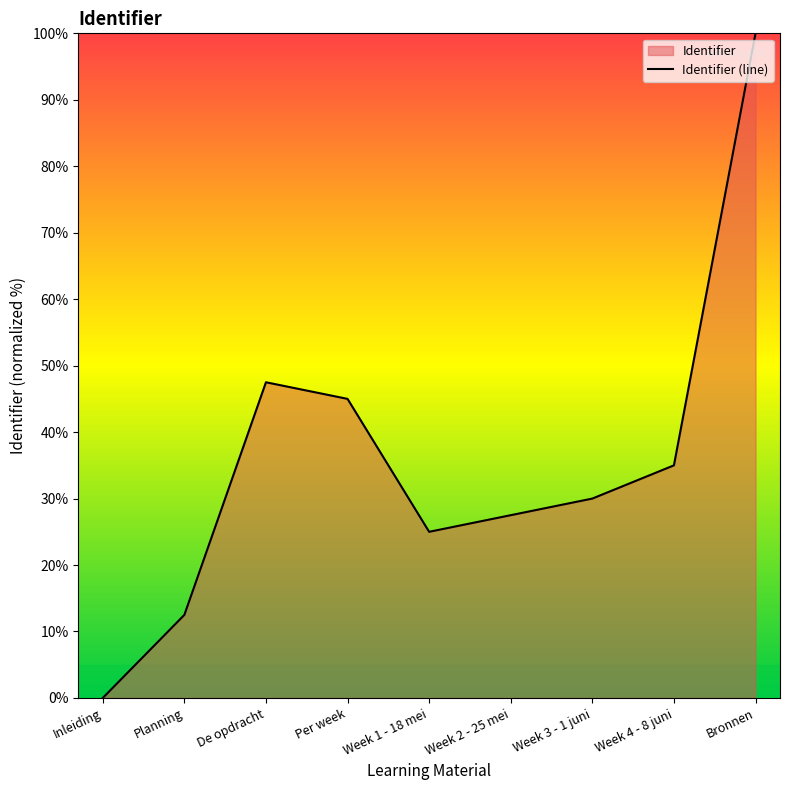

Rank the categories by value from lowest to highest.

Inleiding, Planning, Week 1 - 18 mei, Week 2 - 25 mei, Week 3 - 1 juni, Week 4 - 8 juni, Per week, De opdracht, Bronnen